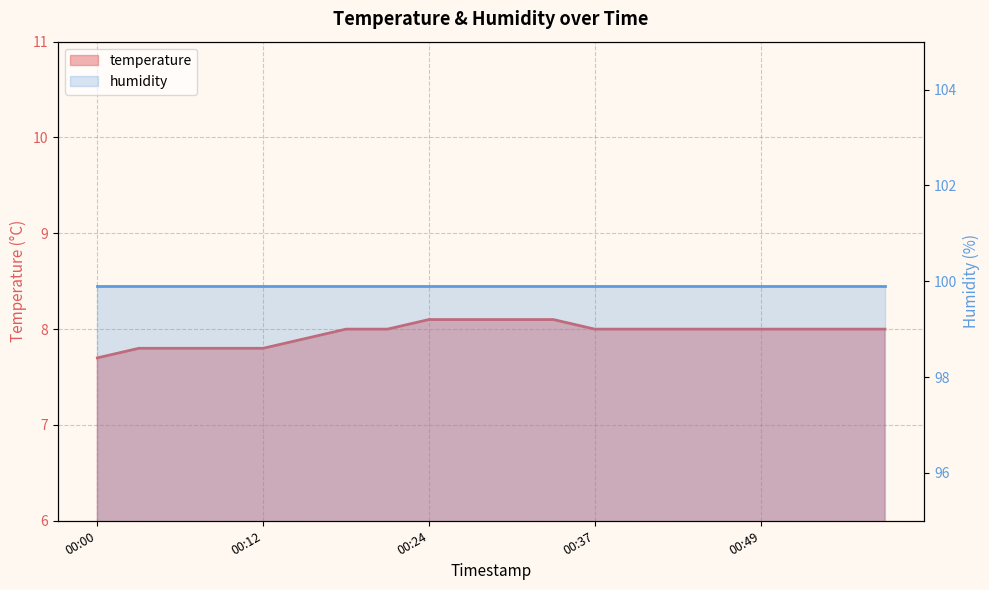

What is the ratio of the value at 00:58 to the value at 00:00?

1.0